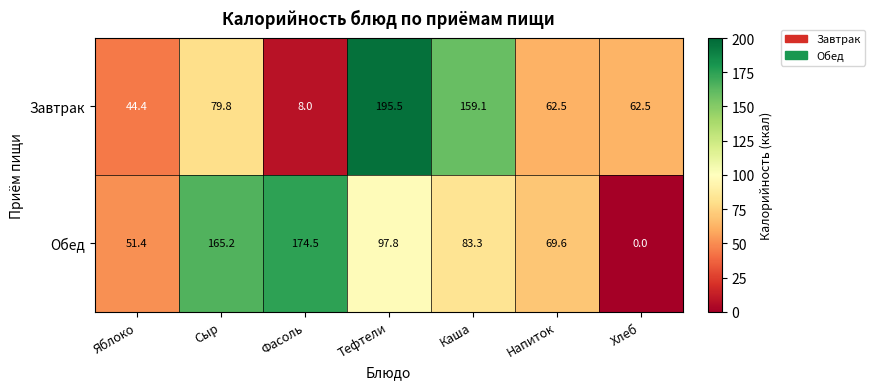

How many data points in Завтрак are less than 62?

2